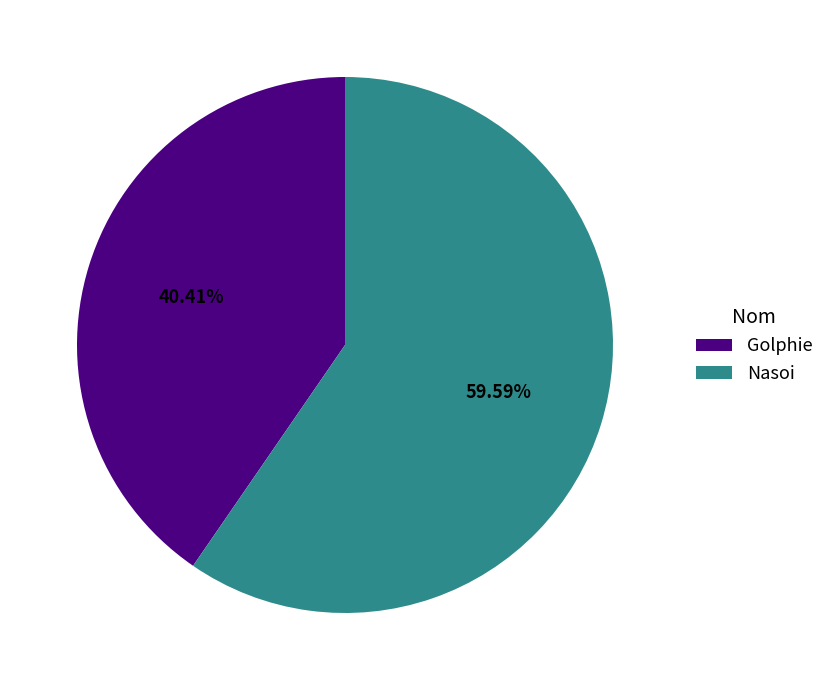

Is the sum of Nasoi and Golphie greater than half?

Yes